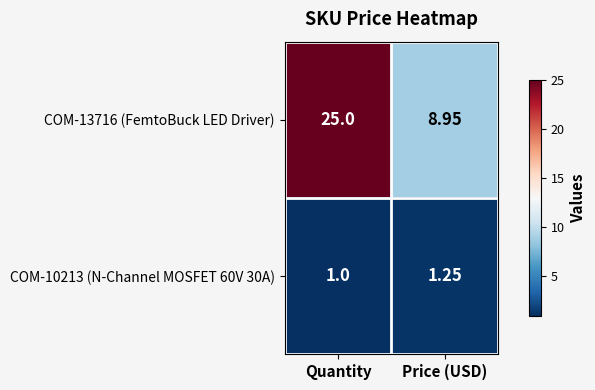

List the labels in order of COM-13716 (FemtoBuck LED Driver) value, largest first.

Quantity, Price (USD)